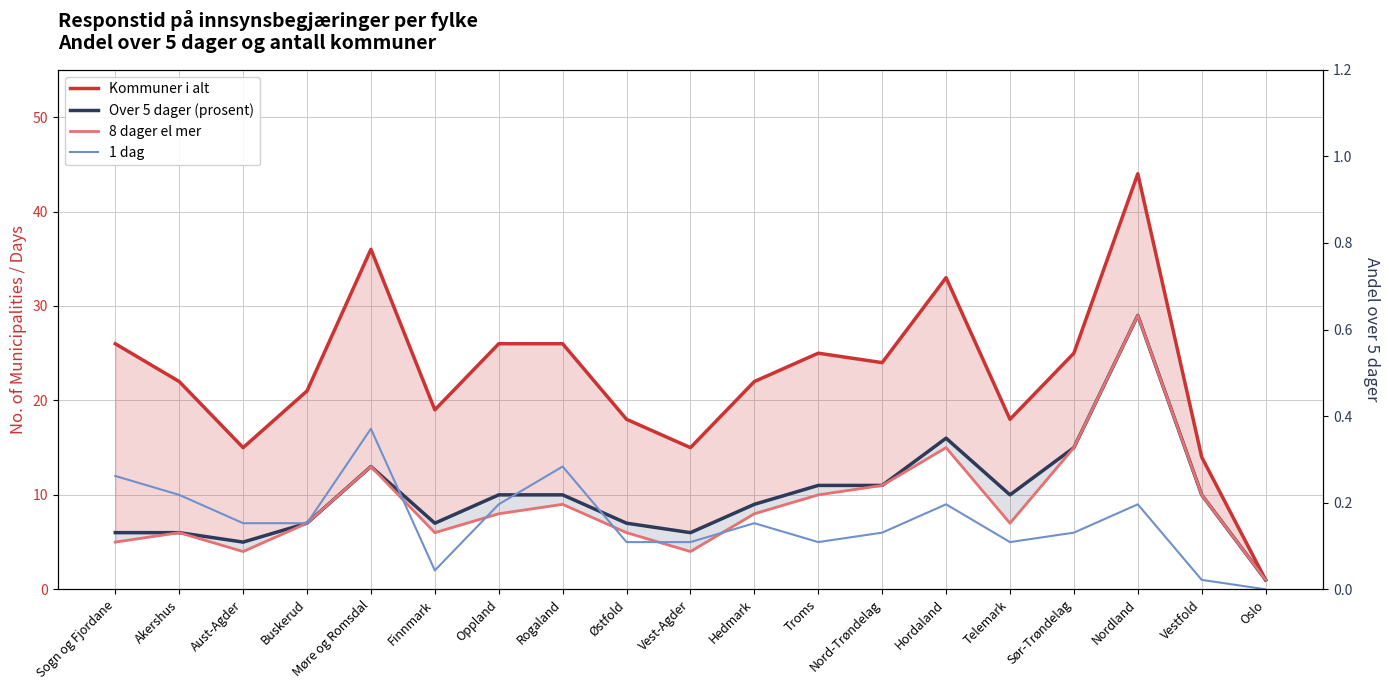

What is the label of the 10th point from the left?

Vest-Agder